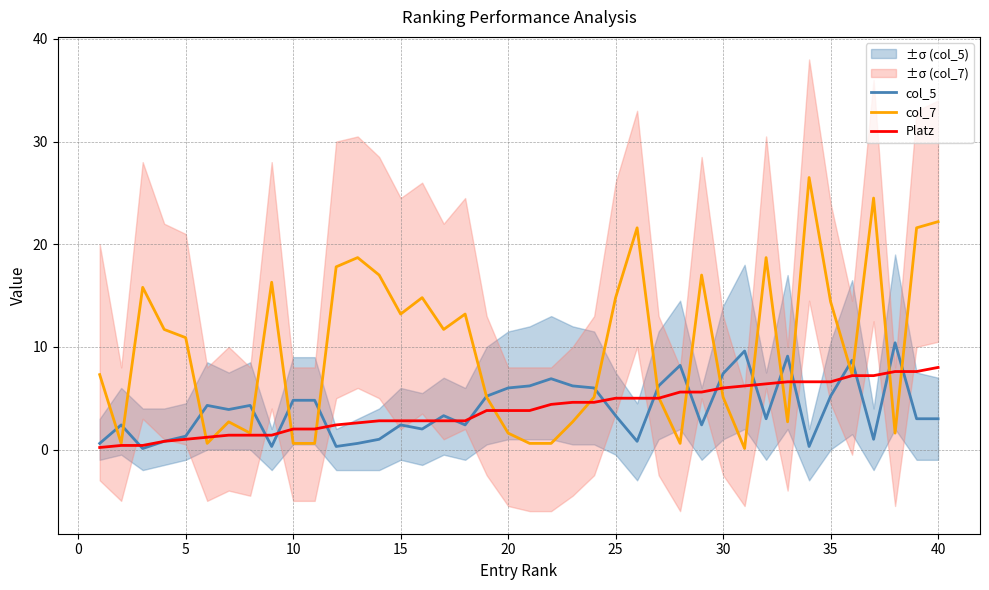

What are all the series names shown in the legend?

col_5, col_7, Platz